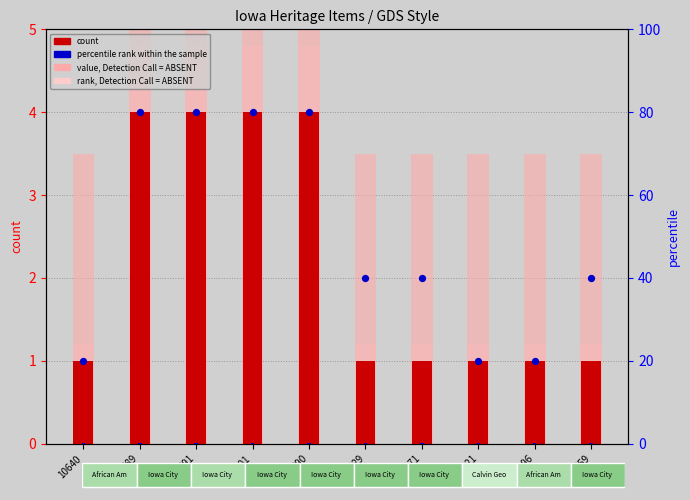

What are all the series names shown in the legend?

count, value, Detection Call = ABSENT, rank, Detection Call = ABSENT, percentile rank within the sample